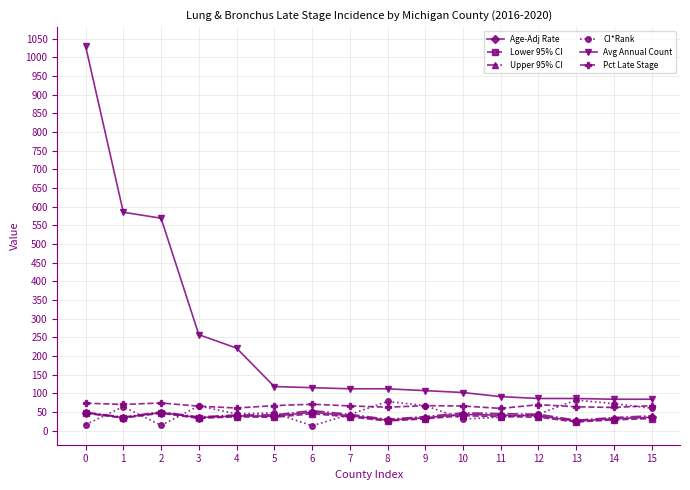

At how many categories does at least one series exceed 753?

1